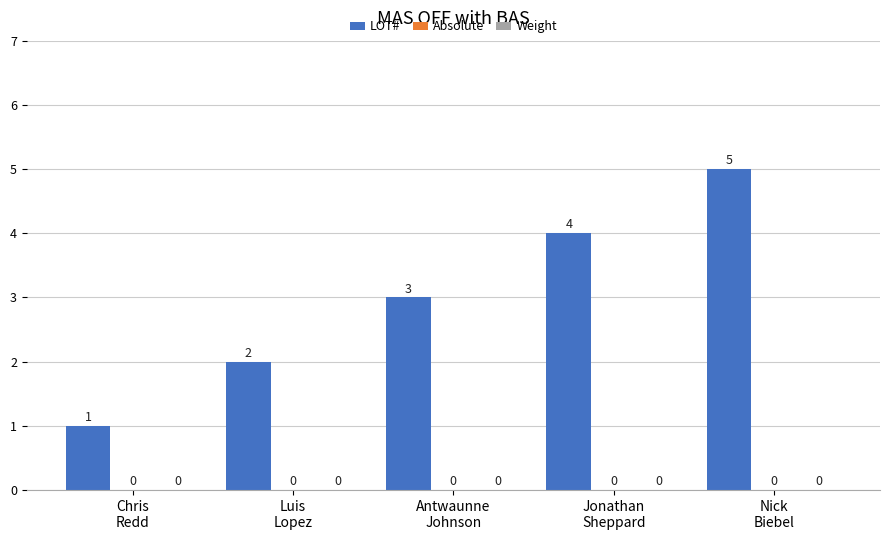

How many bars are there in total?

5